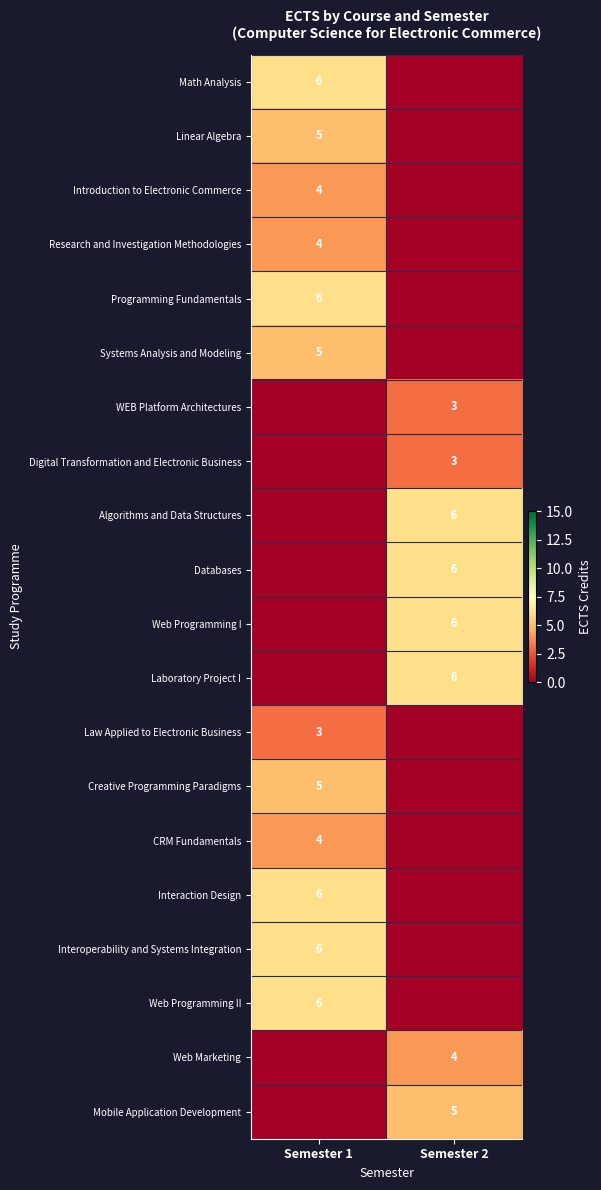

True or false: Algorithms and Data Structures has a value of 6 at Semester 2.

True